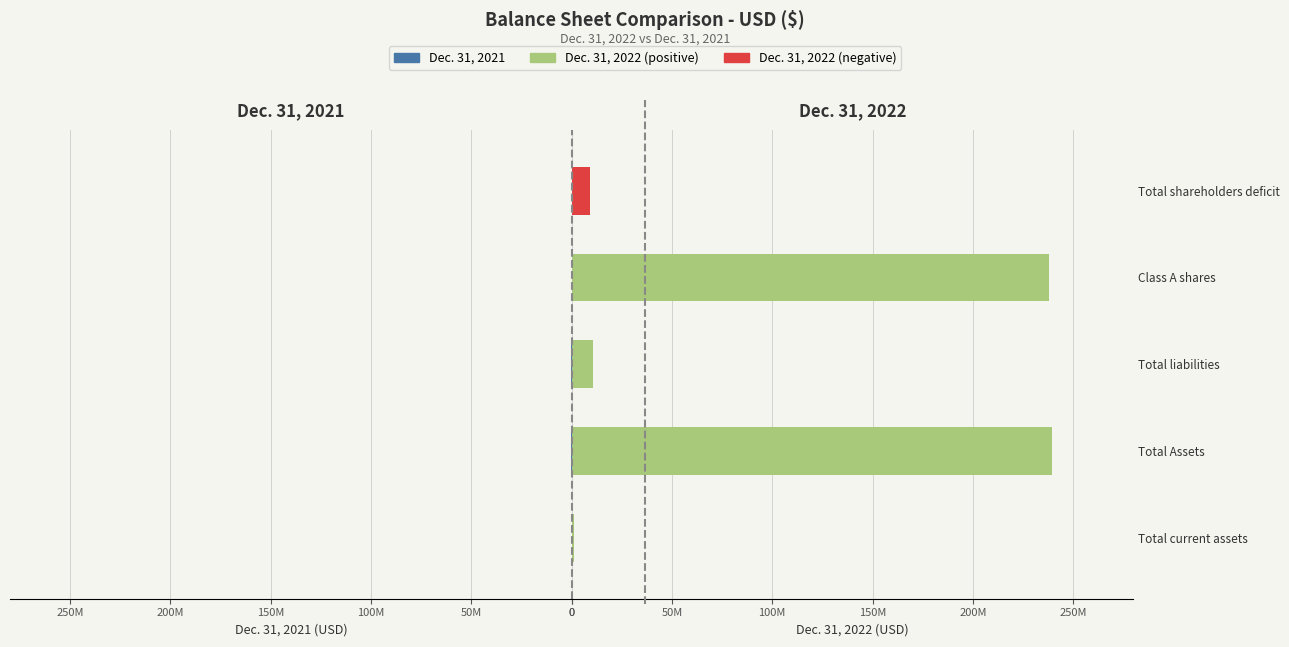

What is the sum of all Dec. 31, 2022 values?

498767606